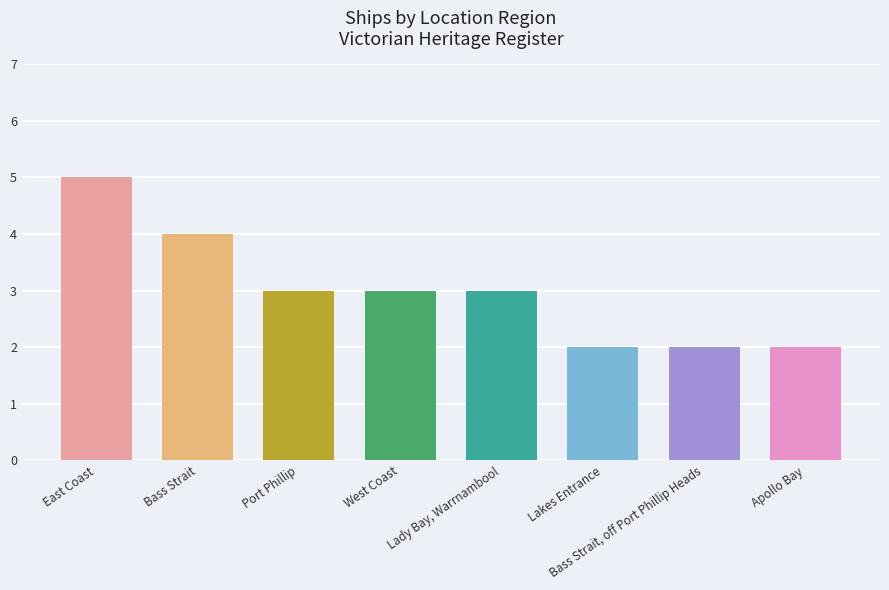

Rank the categories by value from highest to lowest.

East Coast, Bass Strait, Port Phillip, West Coast, Lady Bay, Warrnambool, Lakes Entrance, Bass Strait, off Port Phillip Heads, Apollo Bay